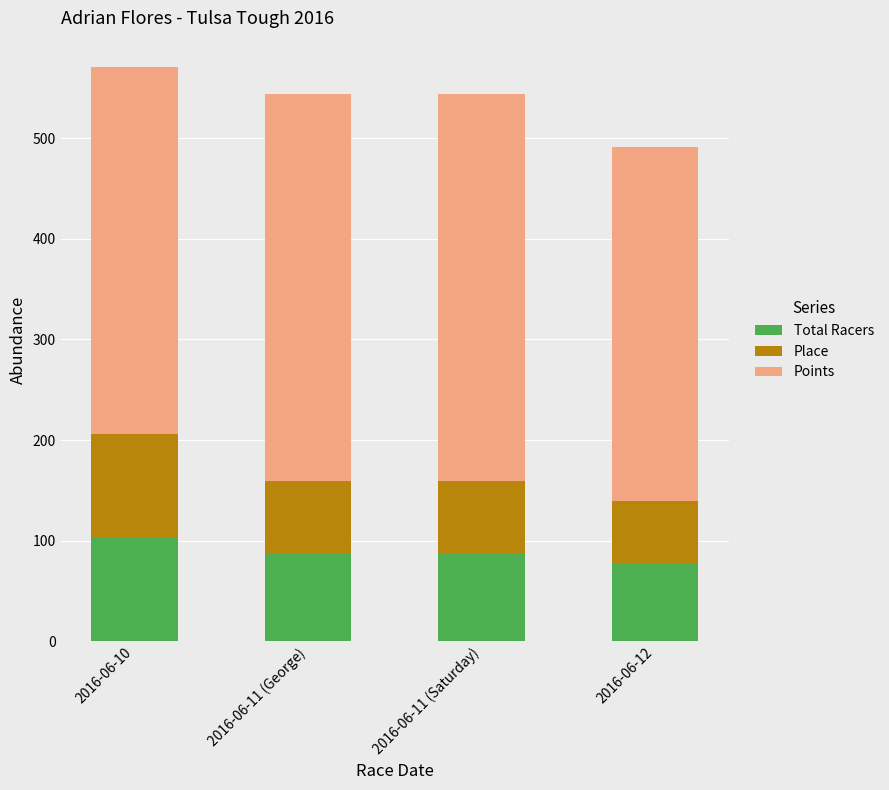

How many data points does each series have?

4